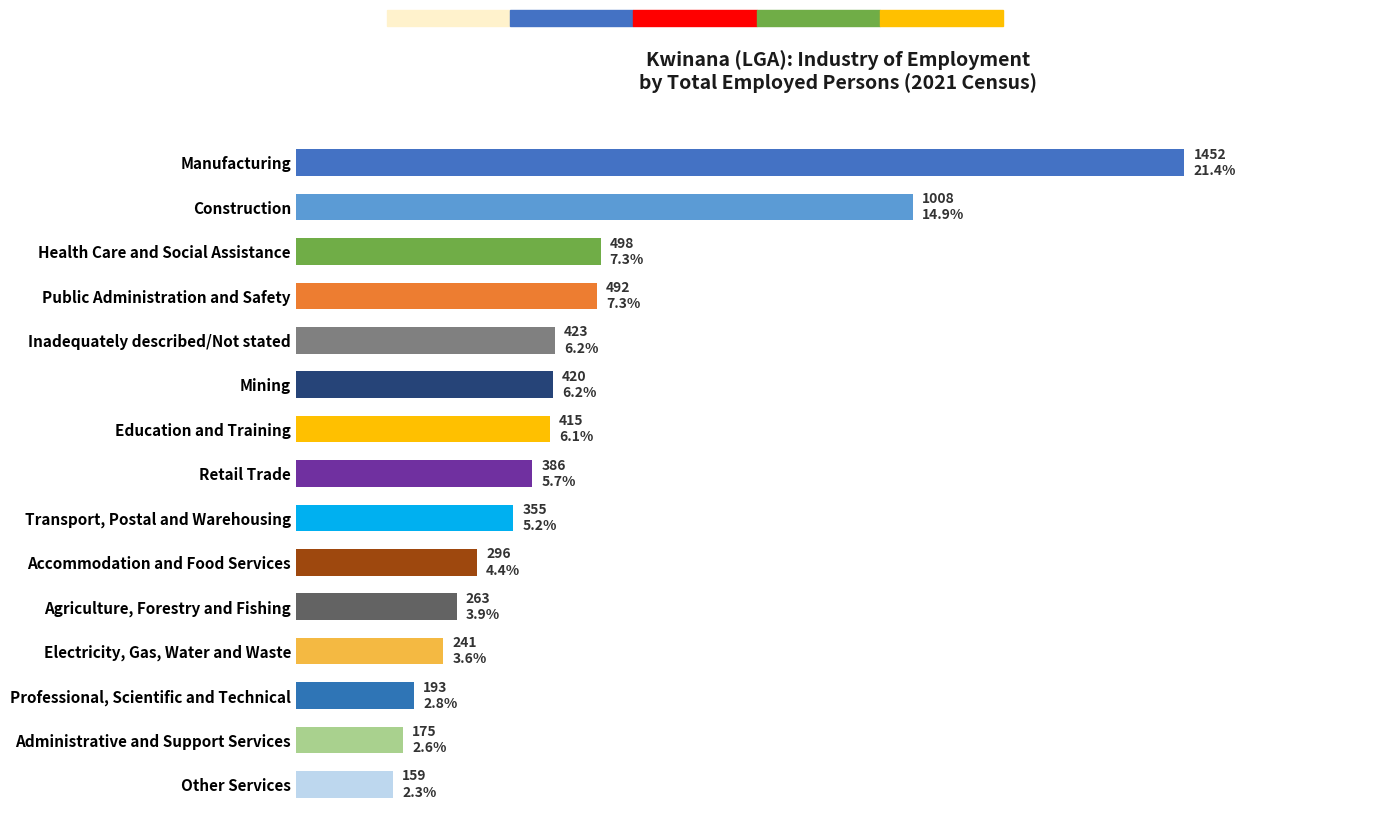

Rank the categories by value from highest to lowest.

Manufacturing, Construction, Health Care and Social Assistance, Public Administration and Safety, Inadequately described/Not stated, Mining, Education and Training, Retail Trade, Transport, Postal and Warehousing, Accommodation and Food Services, Agriculture, Forestry and Fishing, Electricity, Gas, Water and Waste, Professional, Scientific and Technical, Administrative and Support Services, Other Services